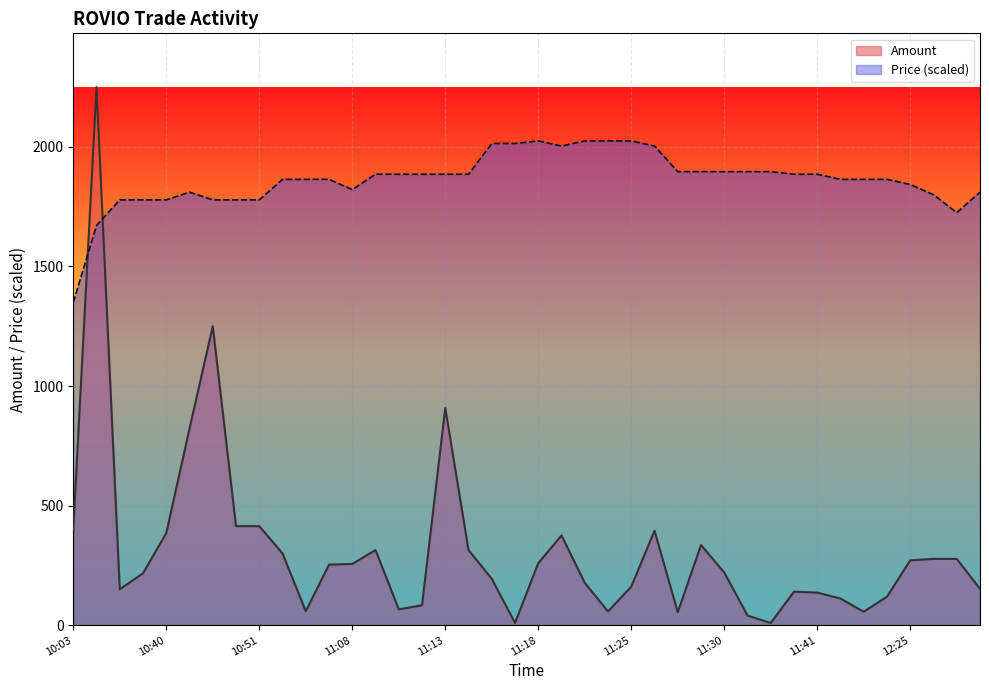

Rank the series by their maximum value, from lowest to highest.

Price (scaled), Amount